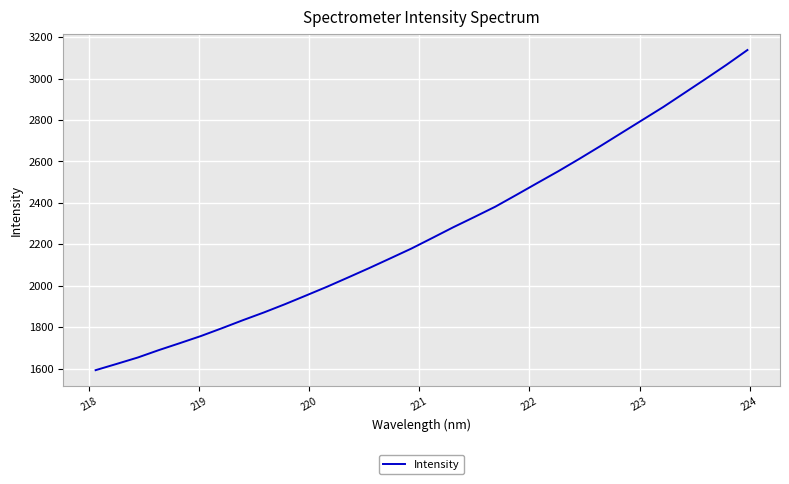

What is the minimum value shown in the chart?

1593.5